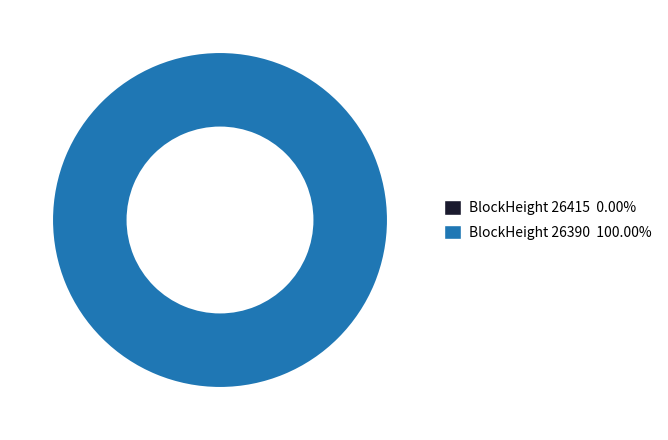

Does 26390 represent more than half of the total?

Yes